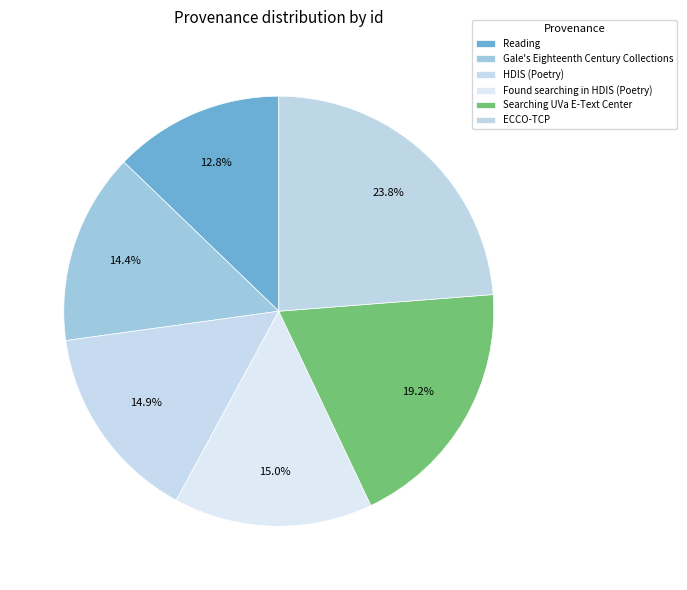

Rank the categories by value from highest to lowest.

ECCO-TCP, Searching UVa E-Text Center, Found searching in HDIS (Poetry), HDIS (Poetry), Gale's Eighteenth Century Collections, Reading